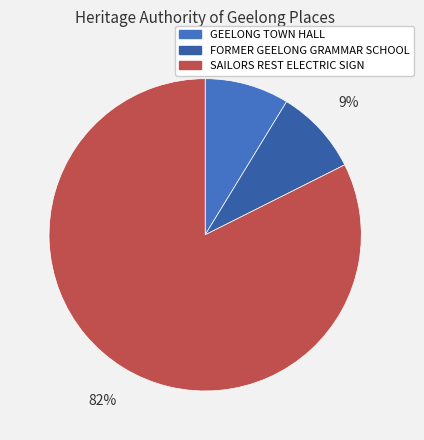

What is the ratio of the value at FORMER GEELONG GRAMMAR SCHOOL to the value at GEELONG TOWN HALL?

1.0